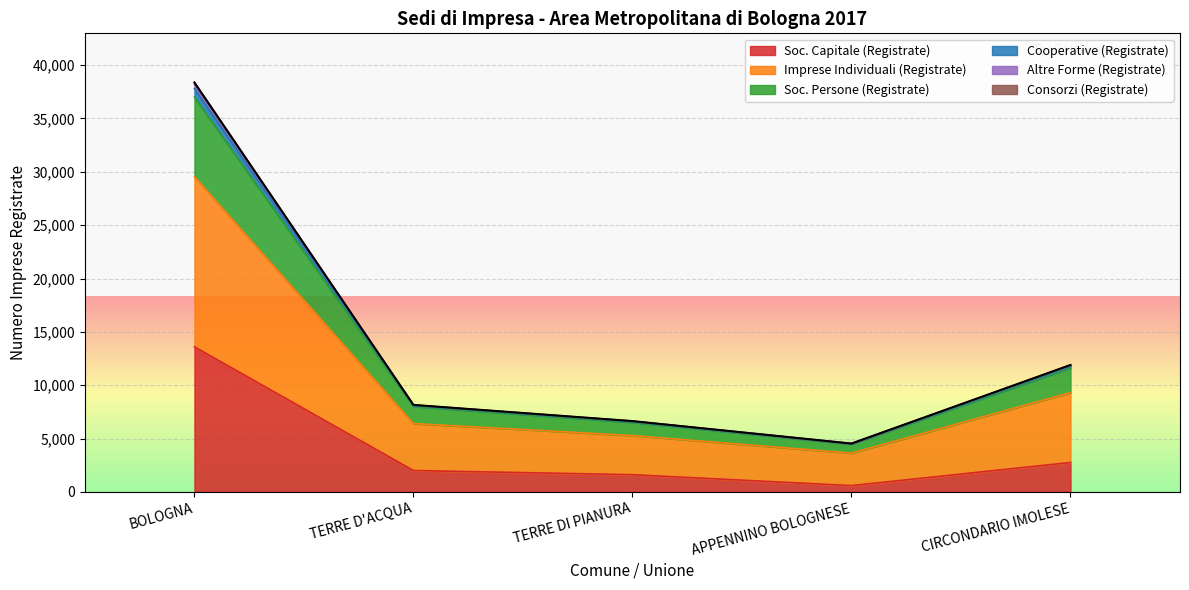

True or false: Consorzi (Registrate) and Imprese Individuali (Registrate) cross at least once.

False